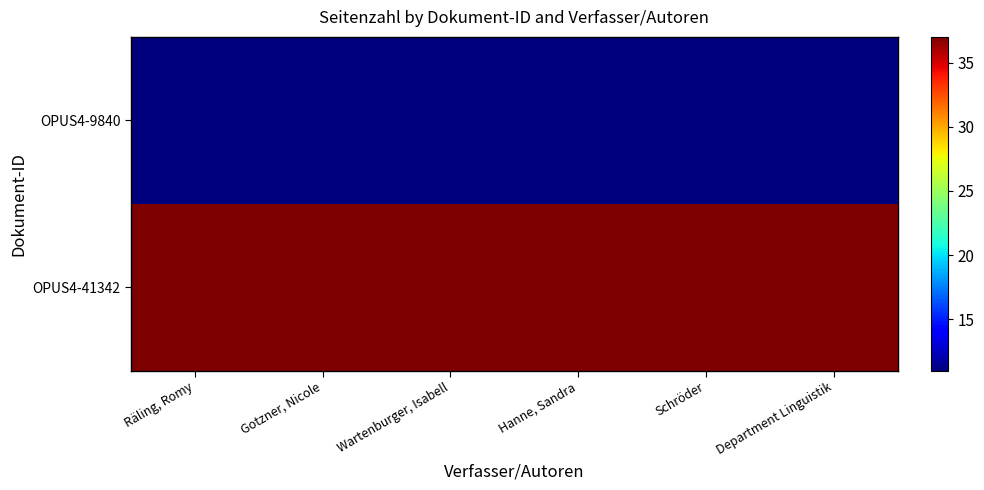

At how many categories does at least one series exceed 35?

6